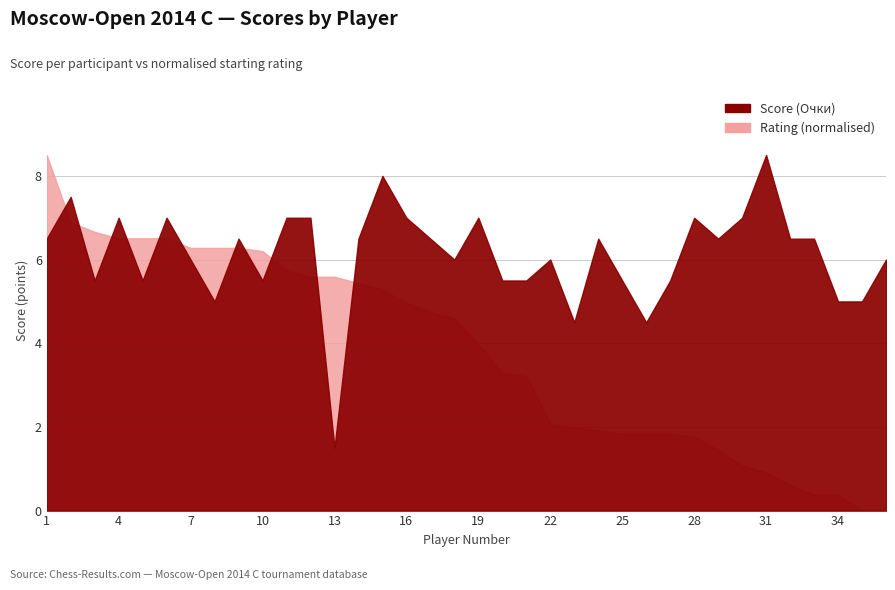

What is the difference between the All score (Очки) values at 35 and 12?

2.0